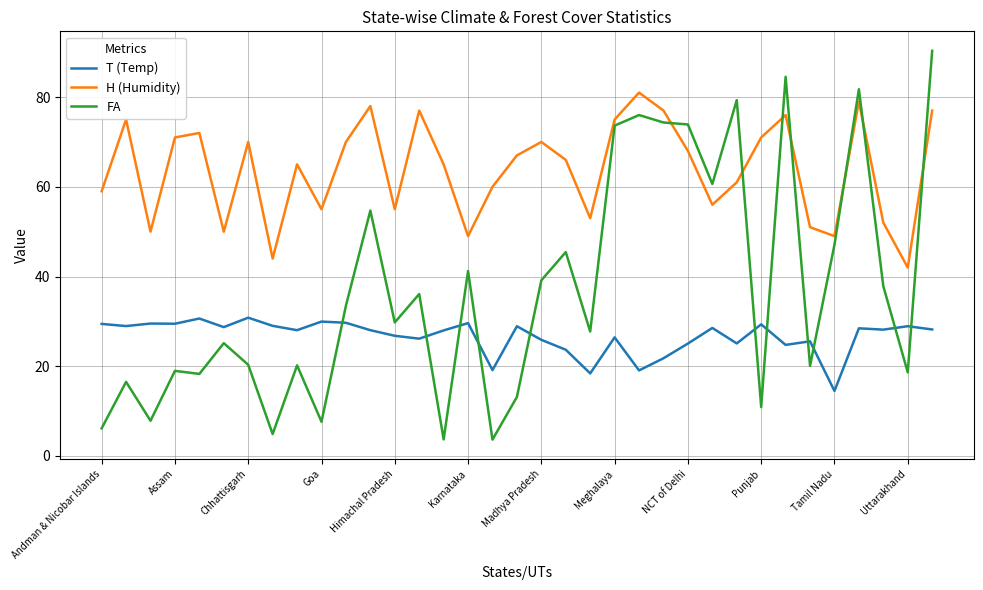

What is the difference between the maximum and minimum values in the T (Temp) series?

16.3